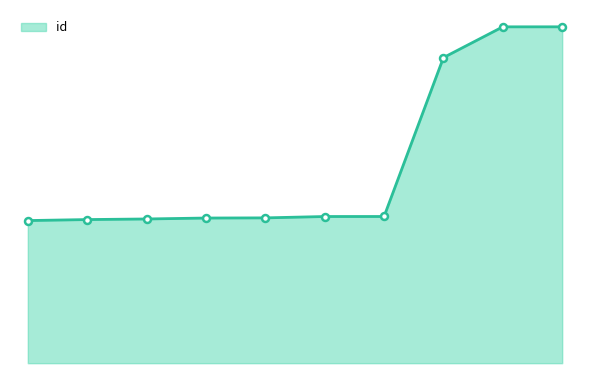

Which label corresponds to the largest value in the chart?

7842